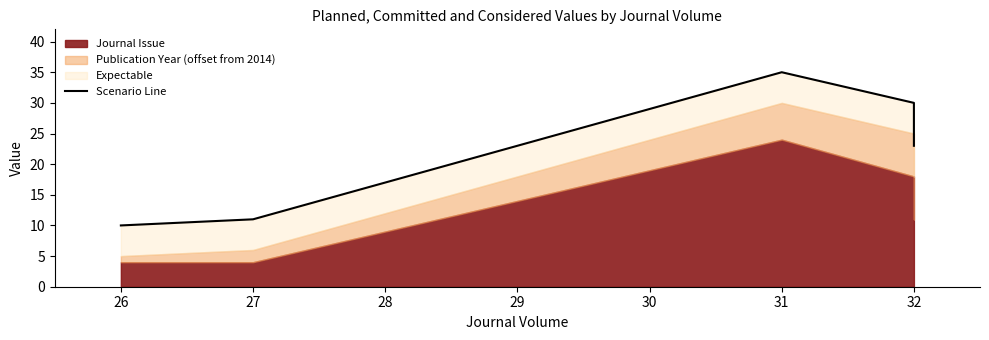

Between 32 and 26, which is larger?

32